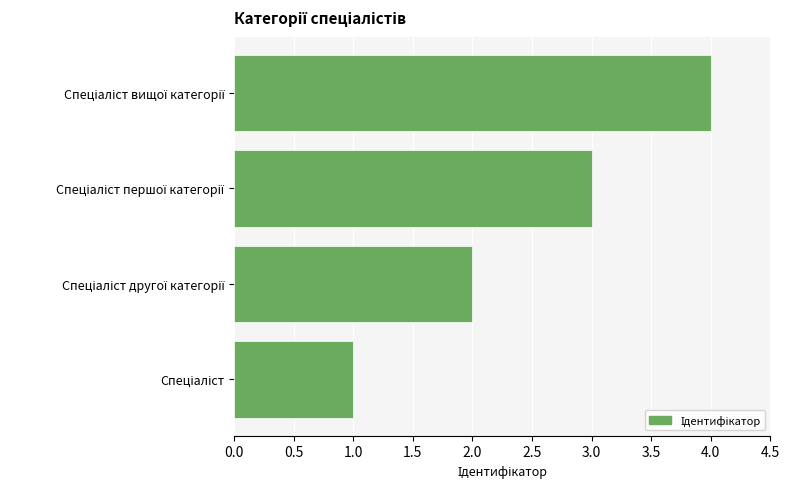

What is the greatest value displayed?

4